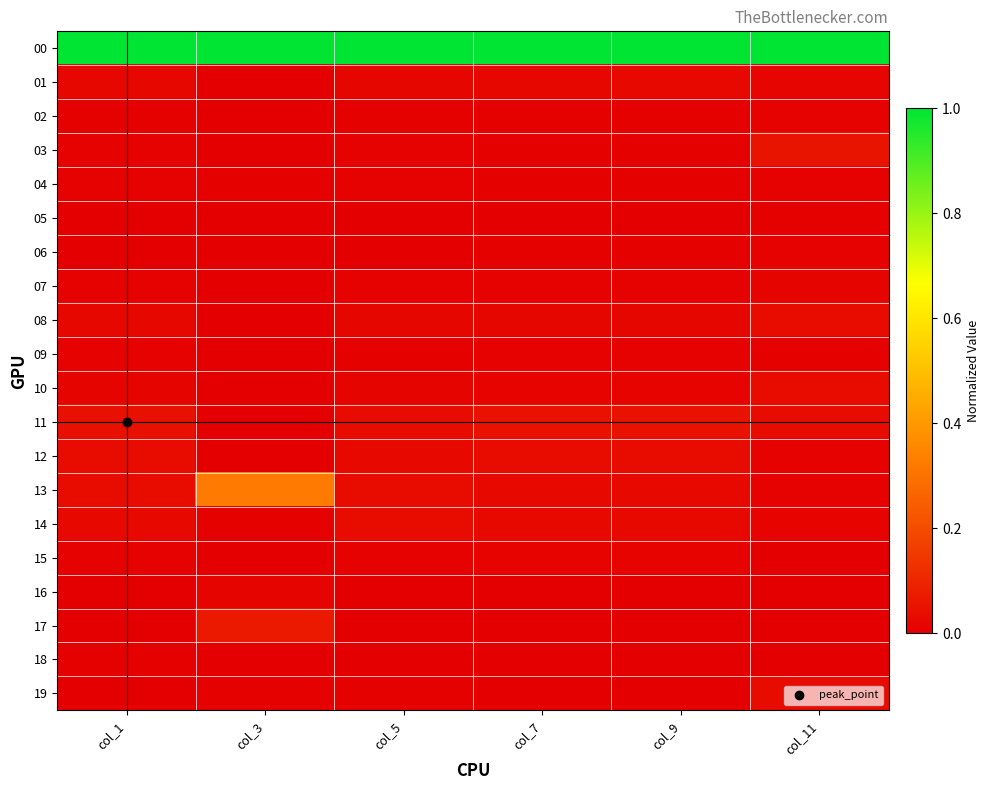

Between col_3 and col_9, which is larger?

col_3